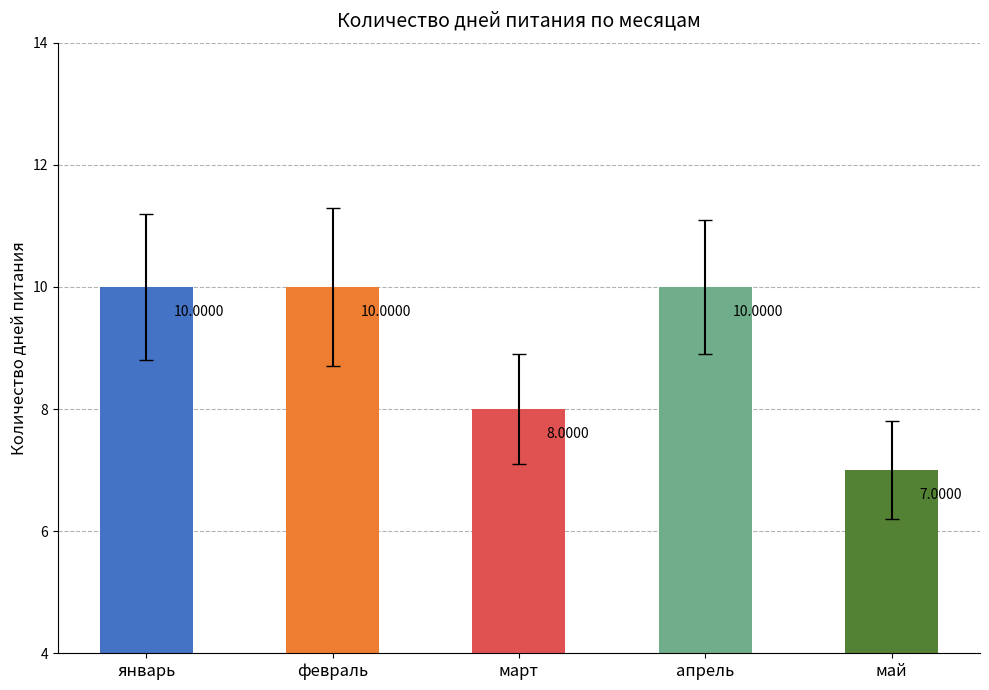

How many bars are there in total?

5